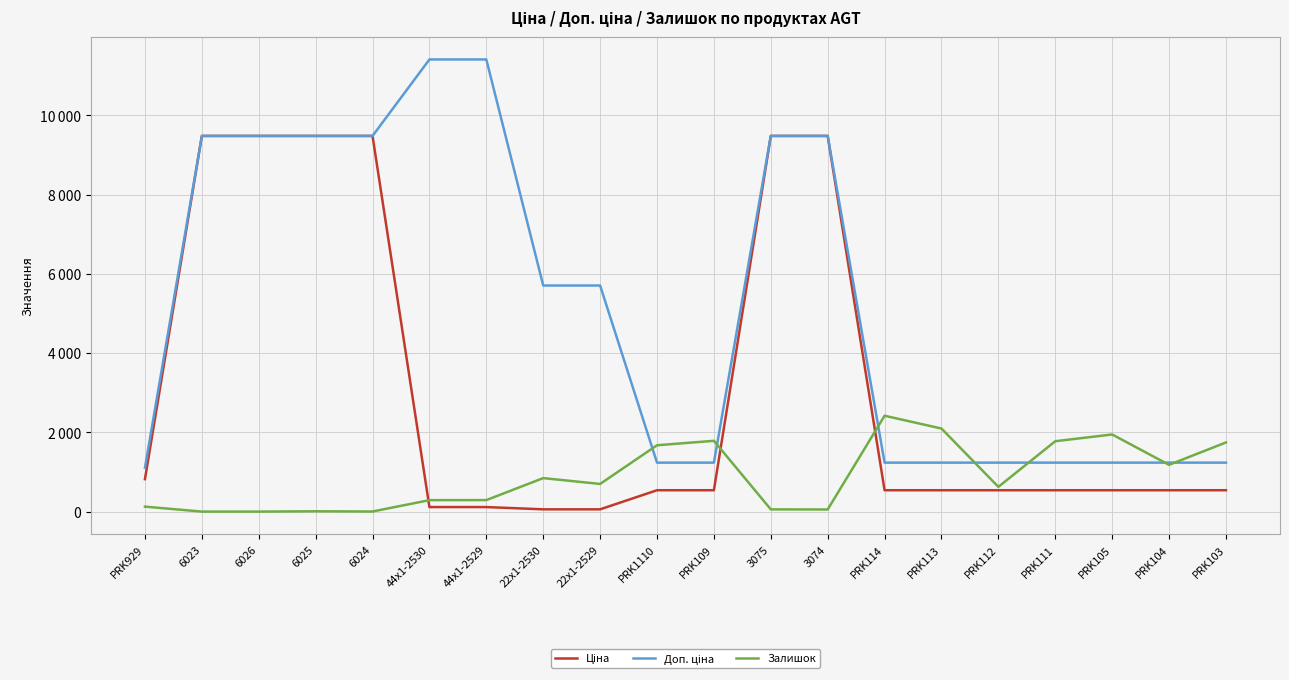

At which category is the sum across all series the highest?

3075